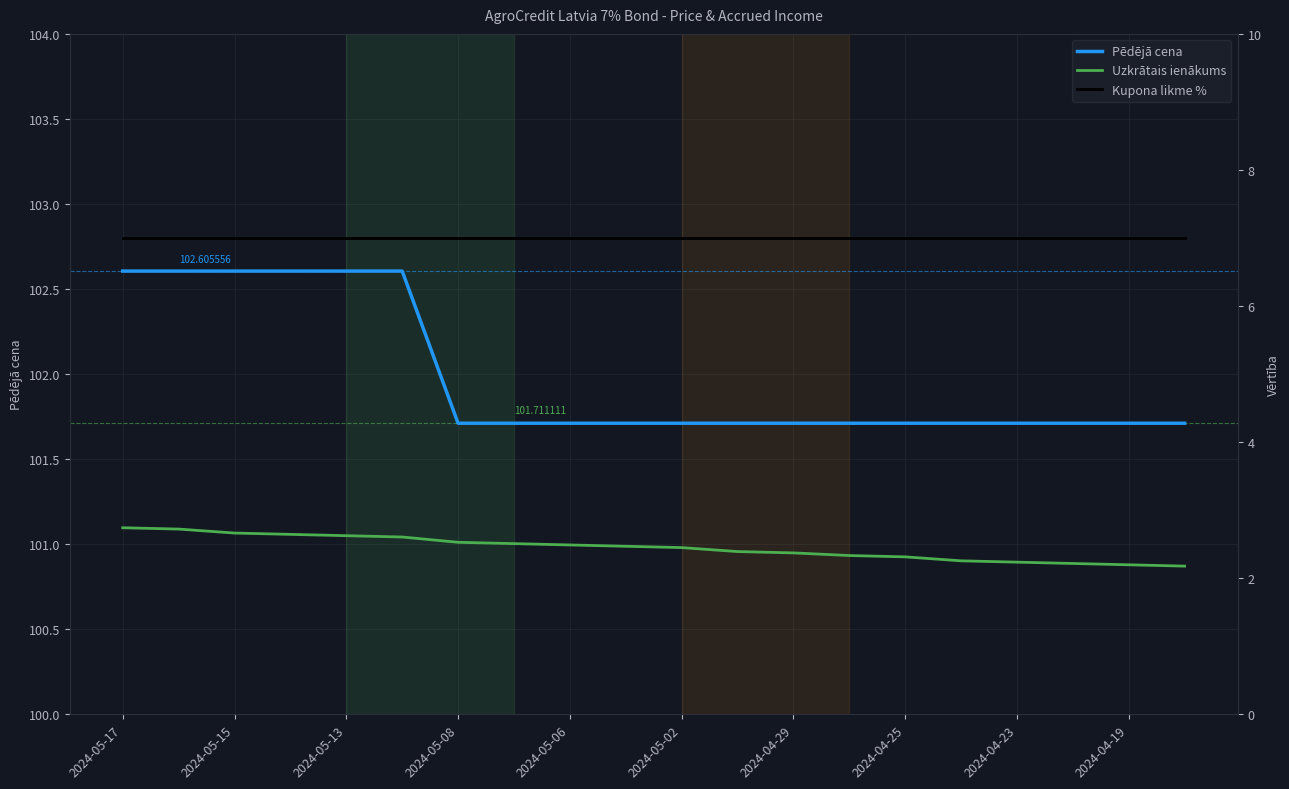

What is the maximum value for Uzkrātais ienākums?

2.7